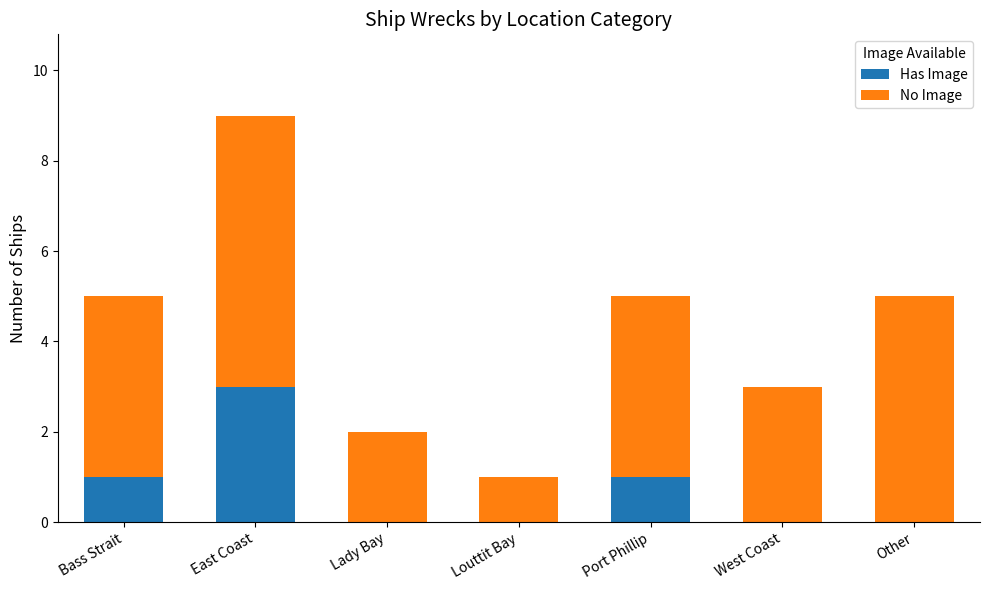

At which category is the sum across all series the highest?

East Coast